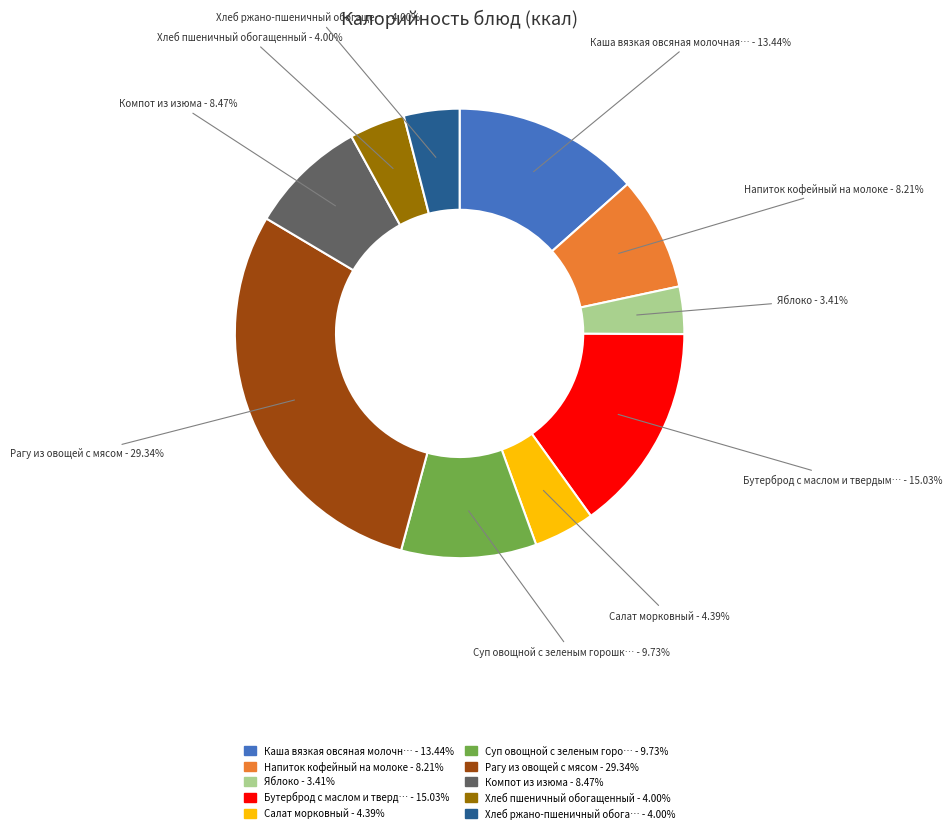

Which slice is the smallest?

Яблоко